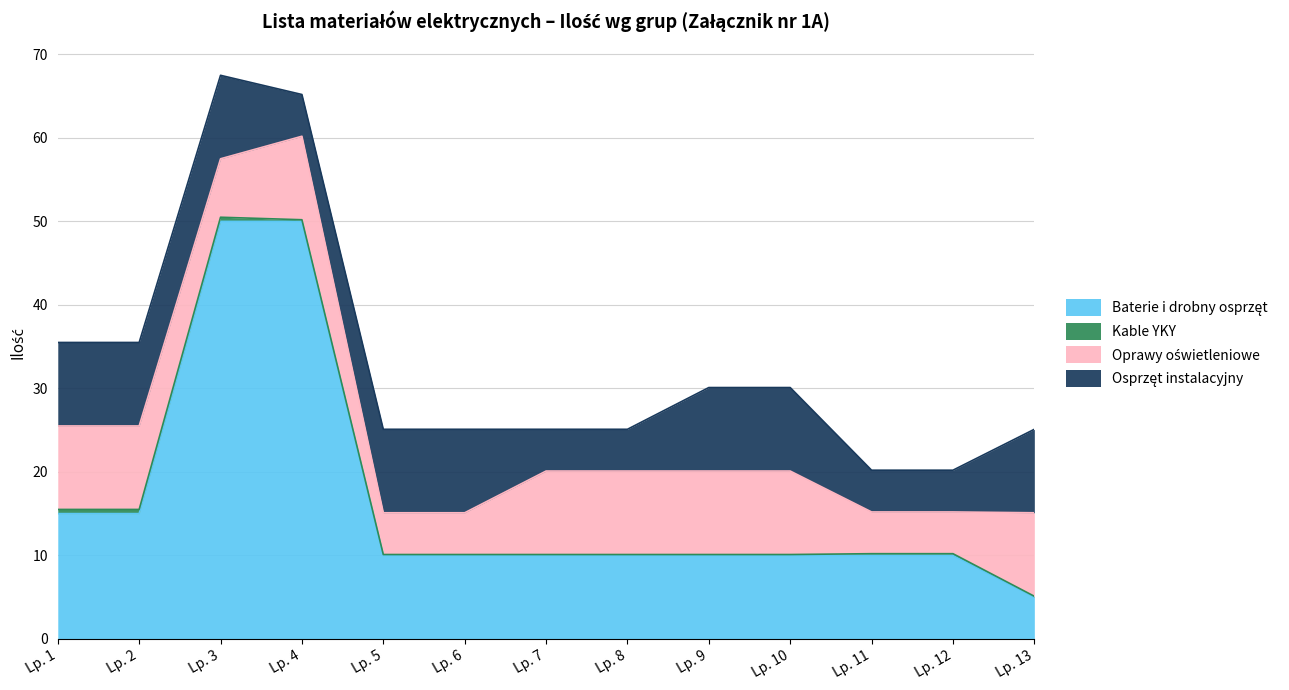

True or false: Osprzęt instalacyjny has more than 2 interior local peaks.

False